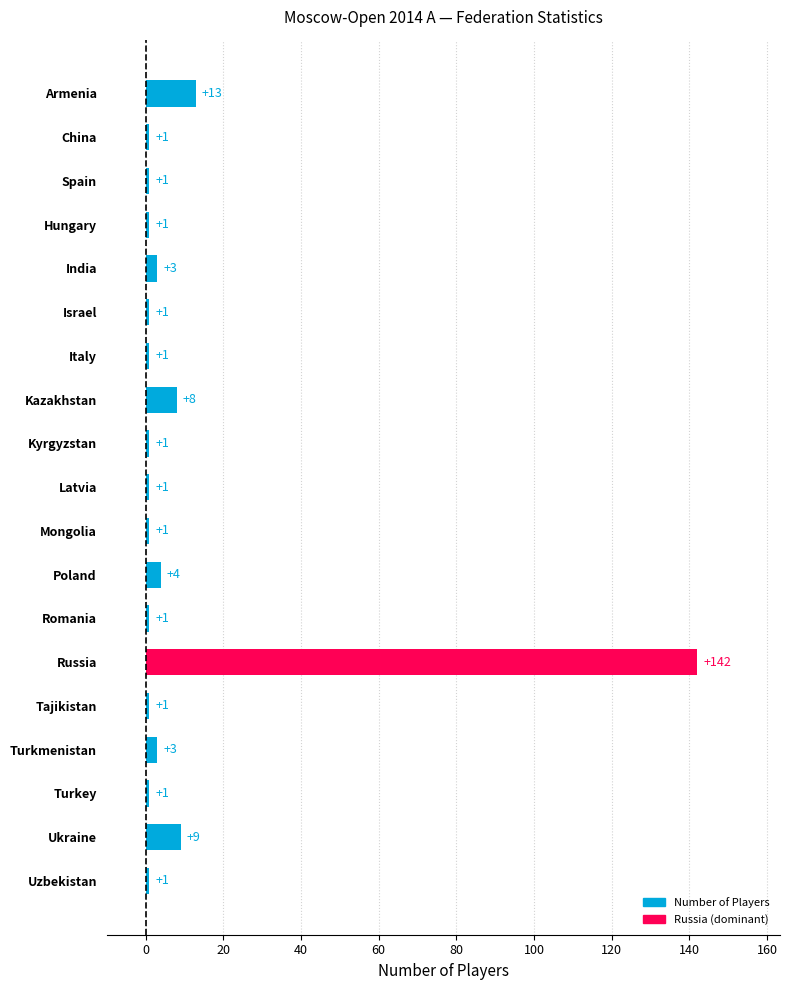

At which category does the chart reach its peak across all series?

Russia